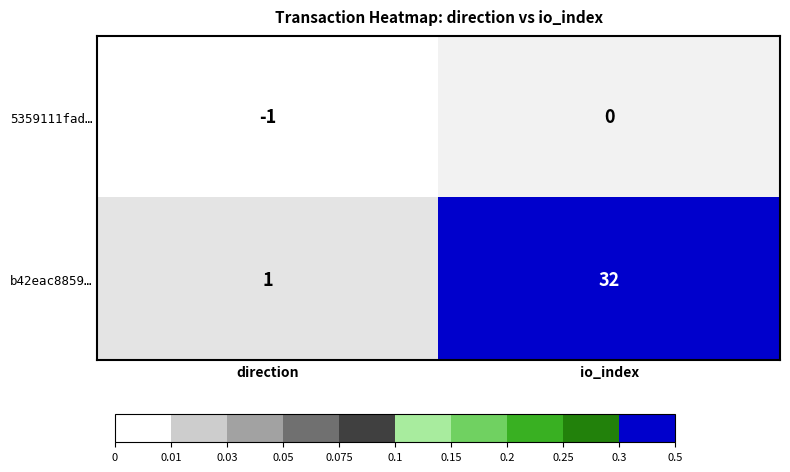

The 5359111fad… series shows -1 at io_index. True or false?

False